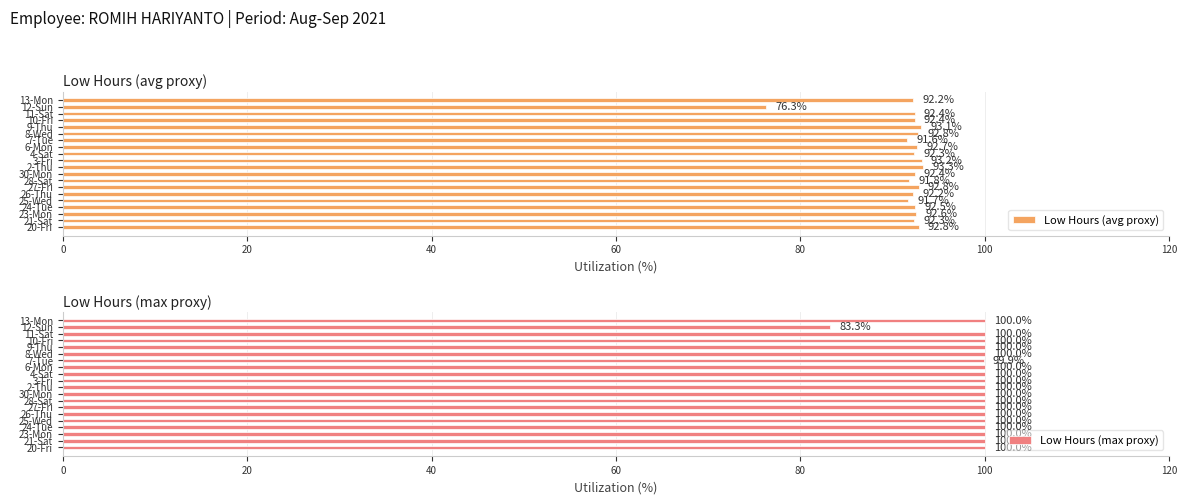

True or false: Low Hours (avg proxy) has a value of 92.6 at 23-Mon.

True